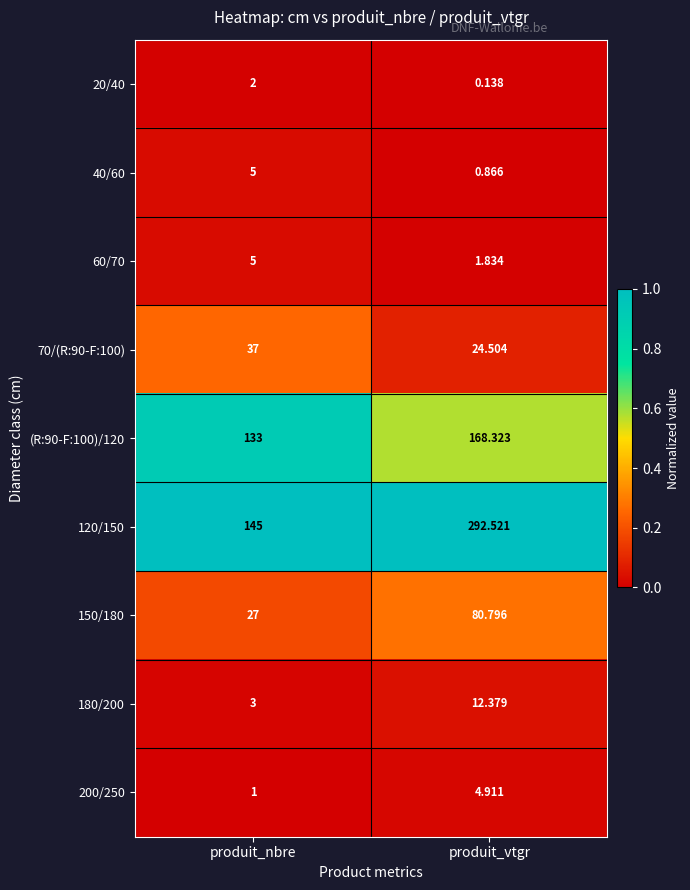

Where does the 180/200 series first go above 12?

produit_vtgr